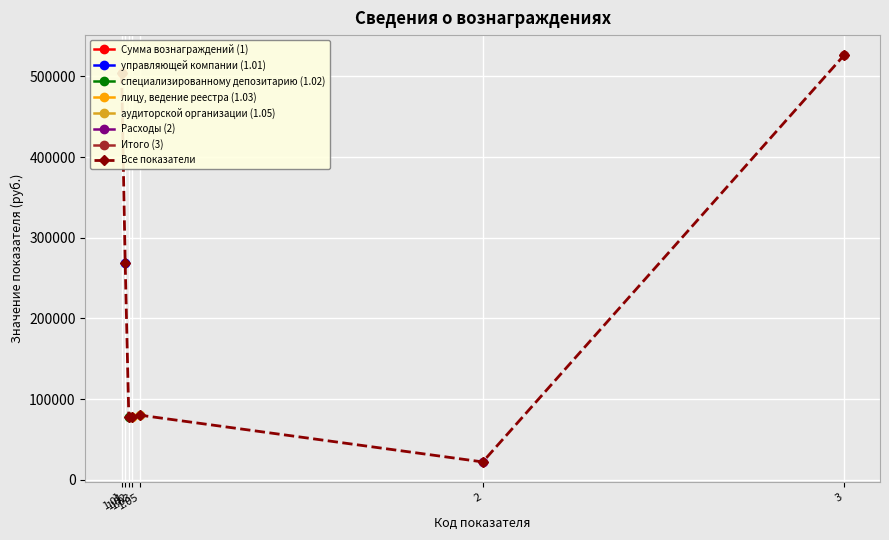

What is the difference between the values at 2 and 1?

482196.9